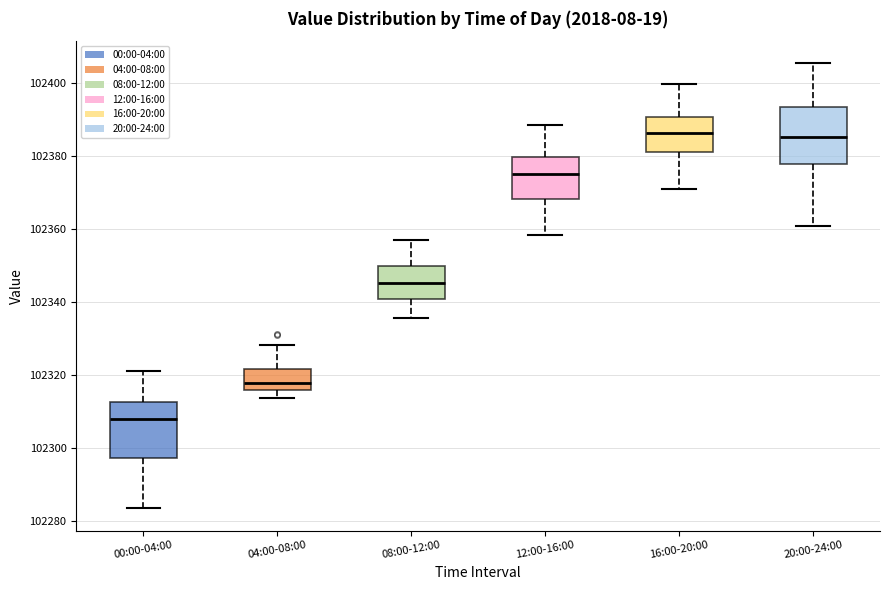

Where does the upper whisker of the box for 00:00-04:00 end on the y-axis? The values are not printed on the chart, so give them approximately, as read against the axis.

102322